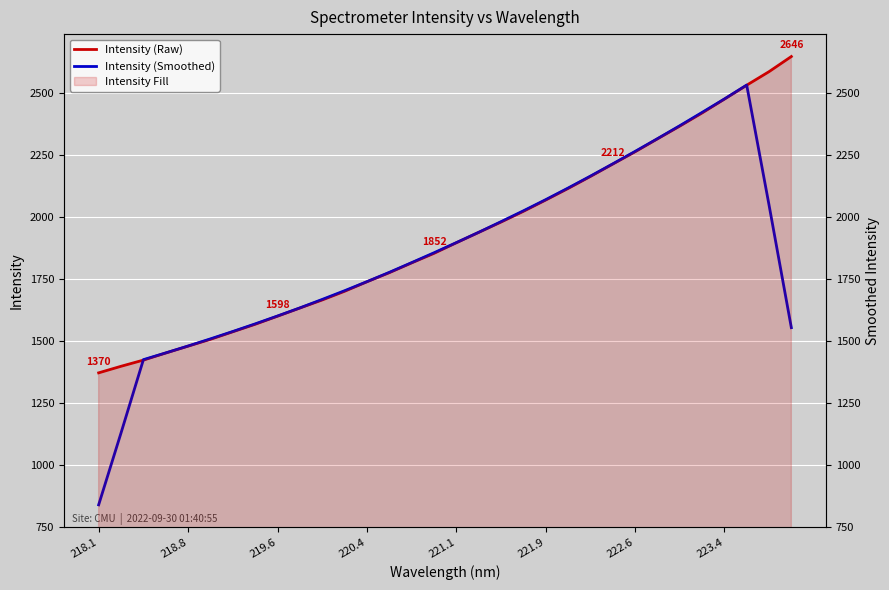

The value of Intensity (Raw) at 218.8 is 686.6. True or false?

False